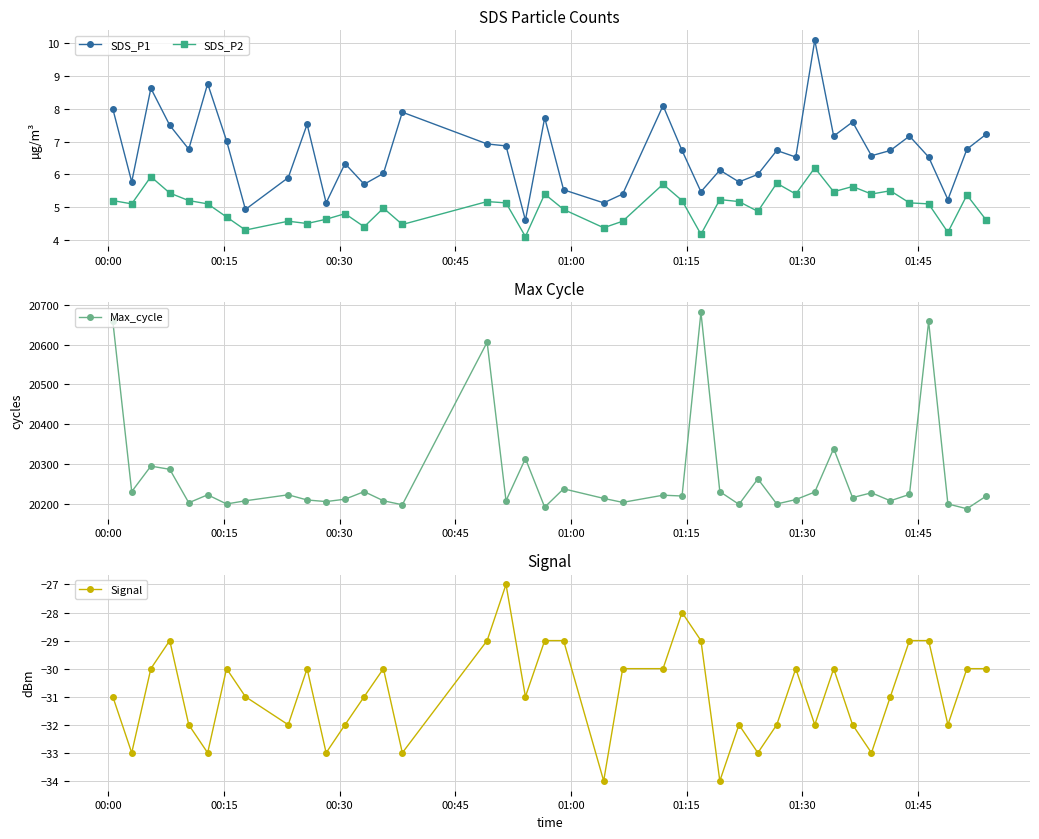

What is the value of the Max_cycle point at the 21st from the left?

20214